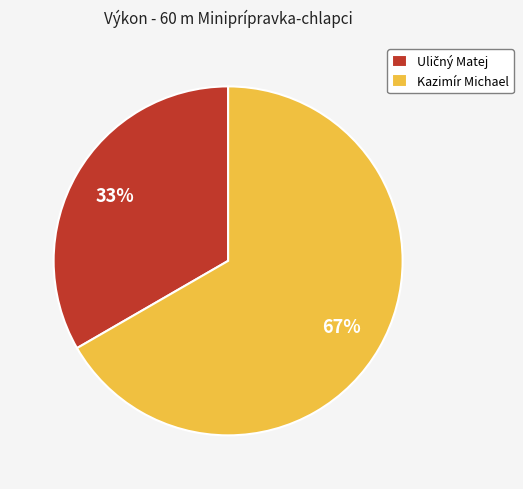

To the nearest percent, what portion does Kazimír Michael represent?

67%